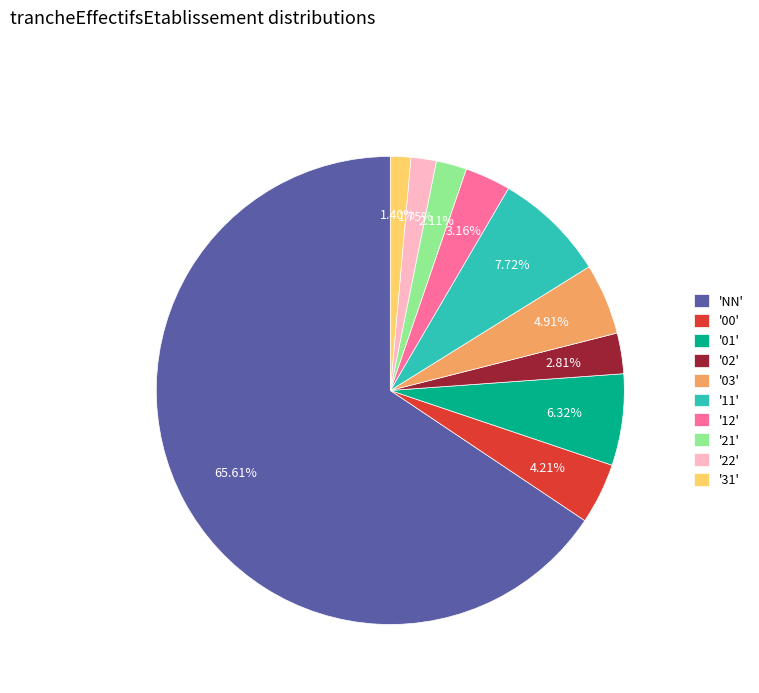

Do '03' and '11' together represent more than half of the pie?

No